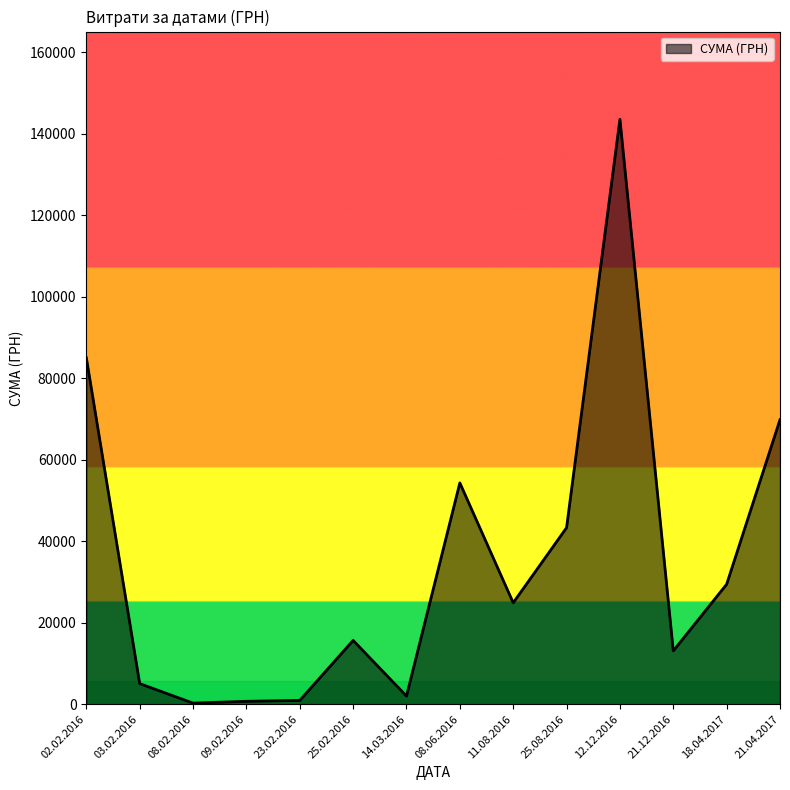

At which category does the chart reach its peak across all series?

12.12.2016